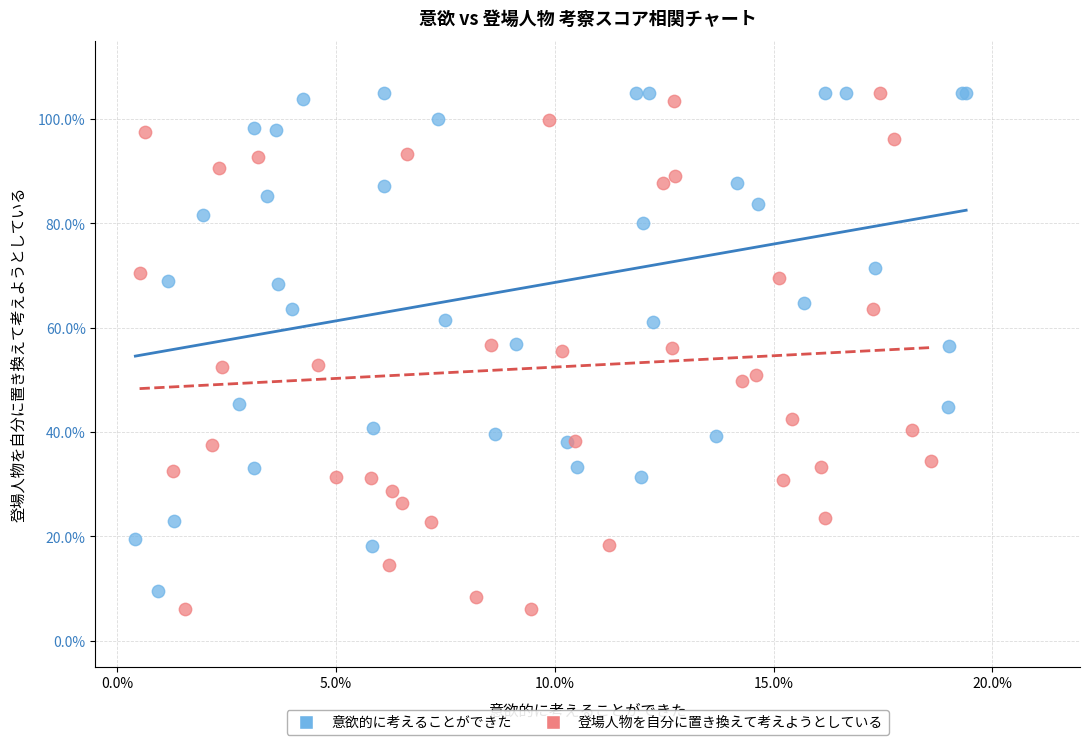

What are all the series names shown in the legend?

意欲的に考えることができた, 登場人物を自分に置き換えて考えようとしている